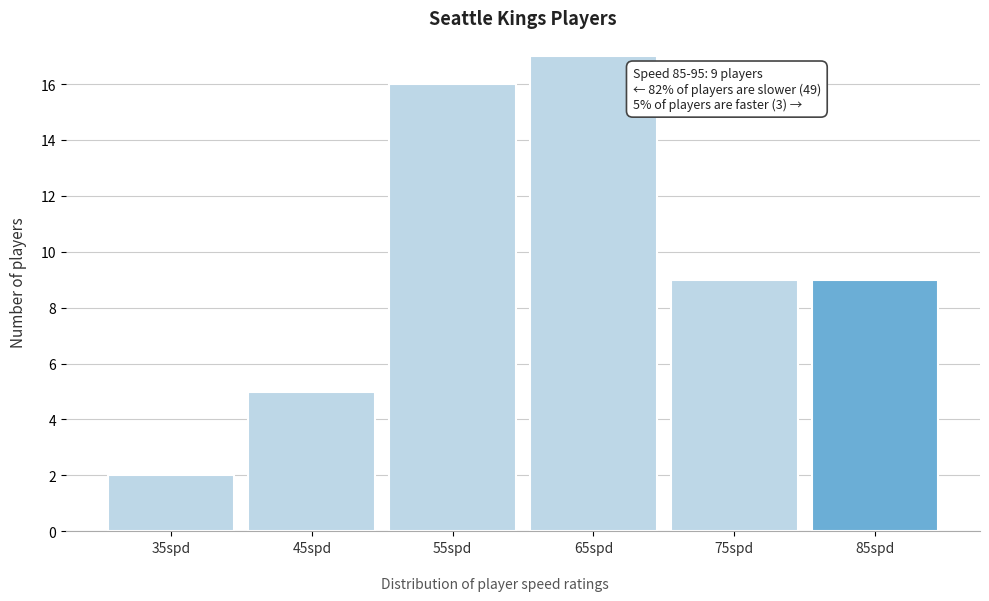

Reading left to right, transcribe all the data shown in this chart.

2	5	16	17	9	9